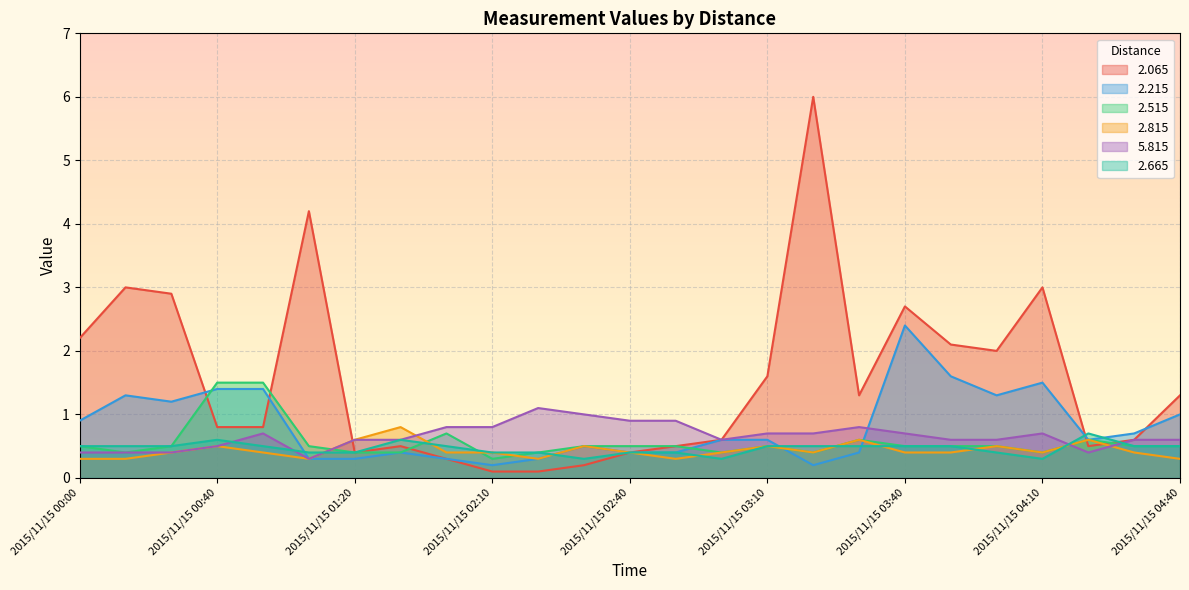

Count the   2.815 values in the range 0 to 1.

25